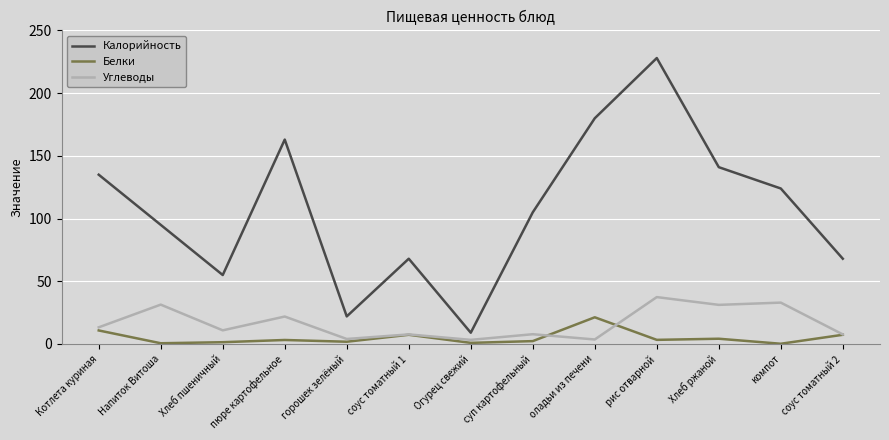

Rank the series by their maximum value, from highest to lowest.

Калорийность, Углеводы, Белки